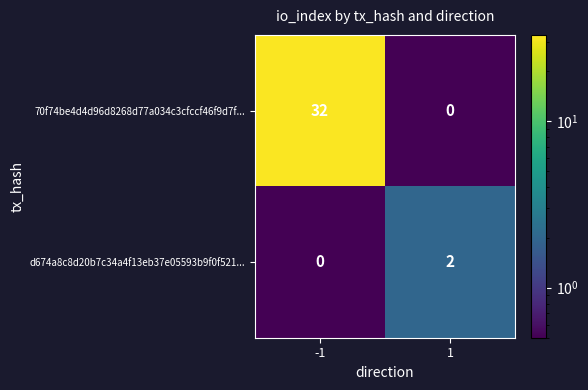

Rank the series by their average value, from highest to lowest.

70f74be4d4d96d8268d77a034c3cfccf46f9d7f..., d674a8c8d20b7c34a4f13eb37e05593b9f0f521...